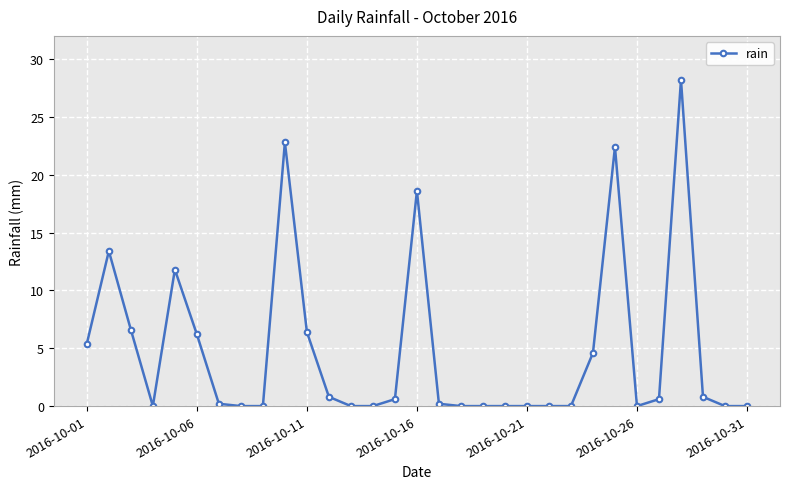

Reading right to left, transcribe all the data shown in this chart.

0.0	0.0	0.8	28.2	0.6	0.0	22.4	4.6	0.0	0.0	0.0	0.0	0.0	0.0	0.2	18.6	0.6	0.0	0.0	0.8	6.4	22.8	0.0	0.0	0.2	6.2	11.8	0.0	6.6	13.4	5.4